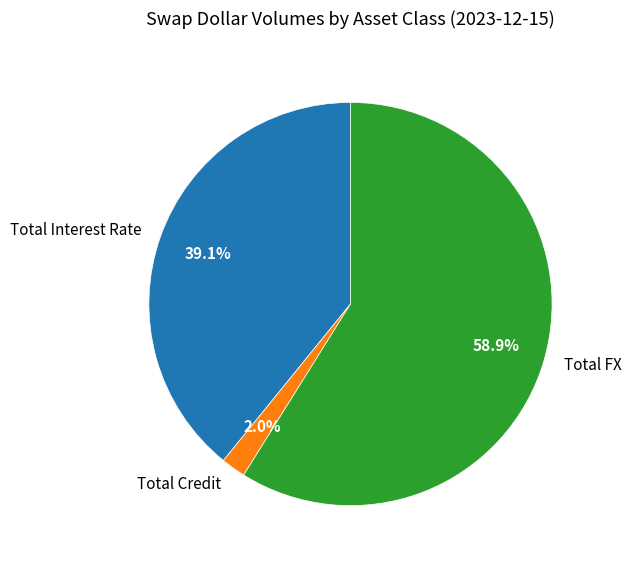

What is the largest slice in the pie chart?

Total FX